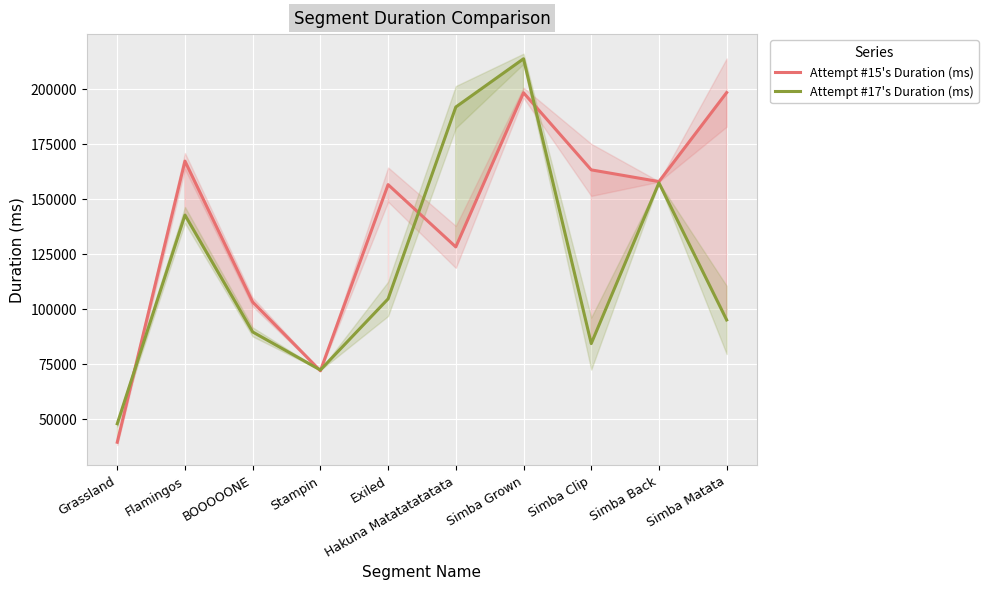

Rank the series by their maximum value, from highest to lowest.

Attempt #17's Duration (ms), Attempt #15's Duration (ms)